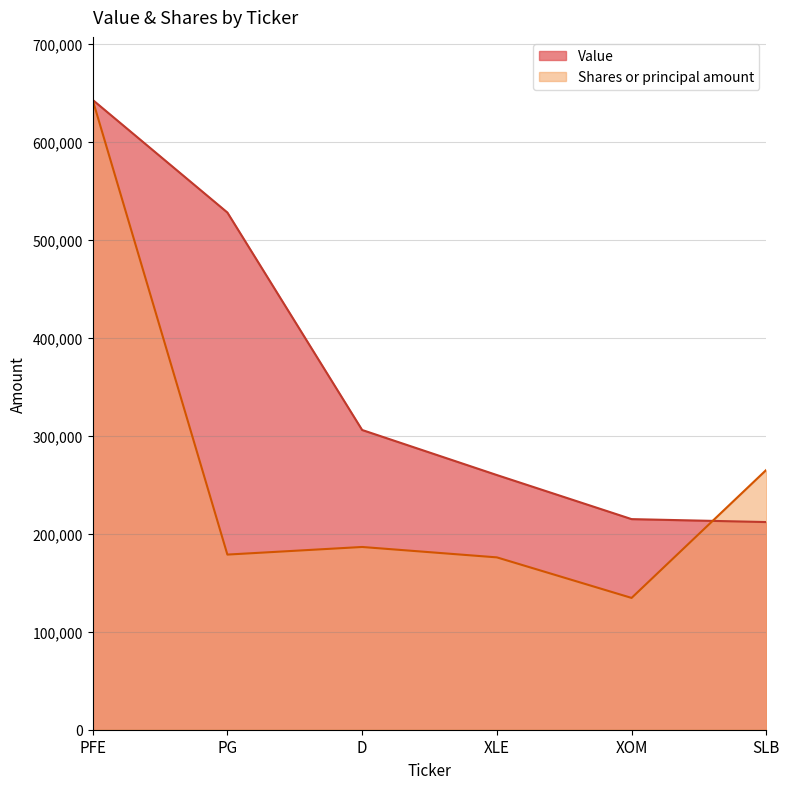

Rank the categories by Value value from highest to lowest.

PFE, PG, D, XLE, XOM, SLB